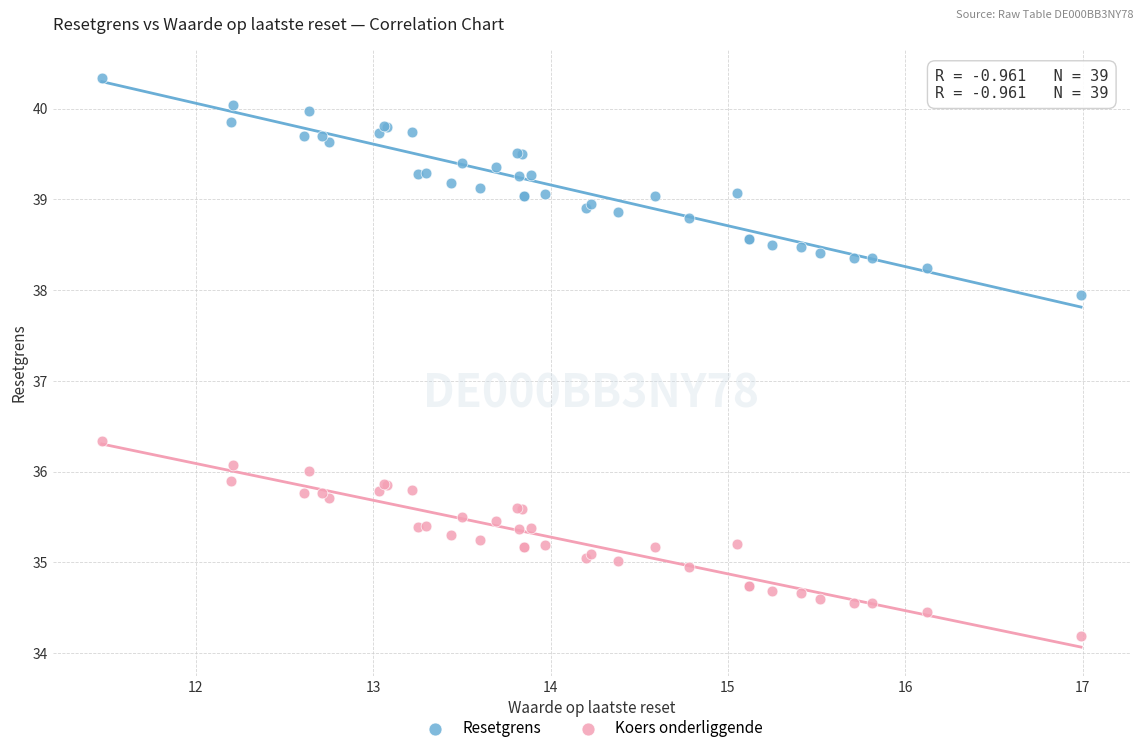

Which series contains the highest Y value?

Resetgrens